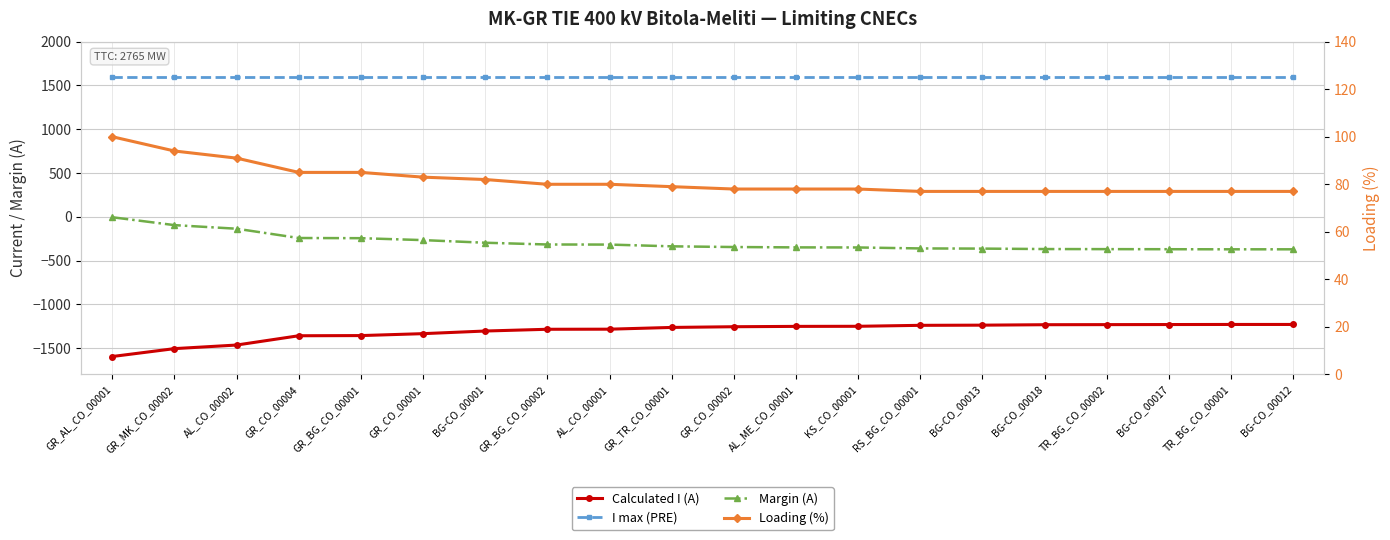

Which category has the lowest value across all series?

GR_AL_CO_00001